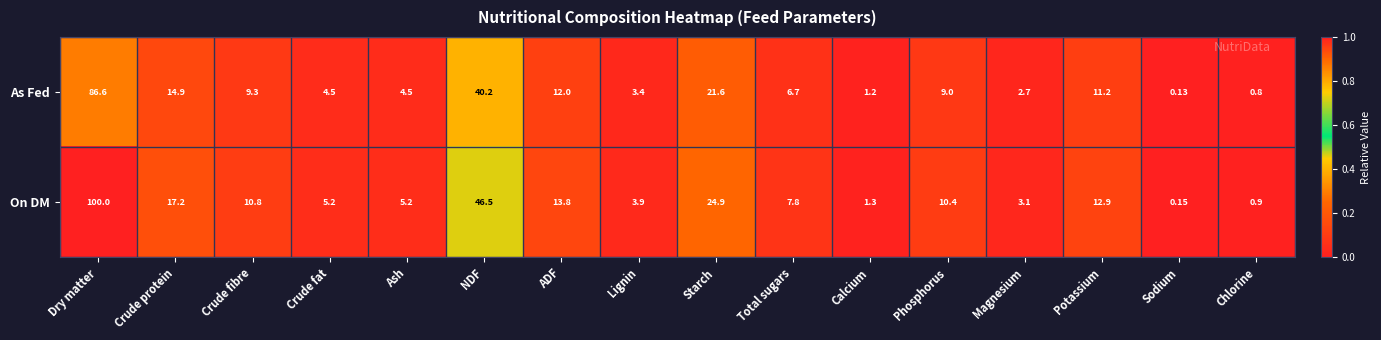

Count the number of categories in the chart.

16